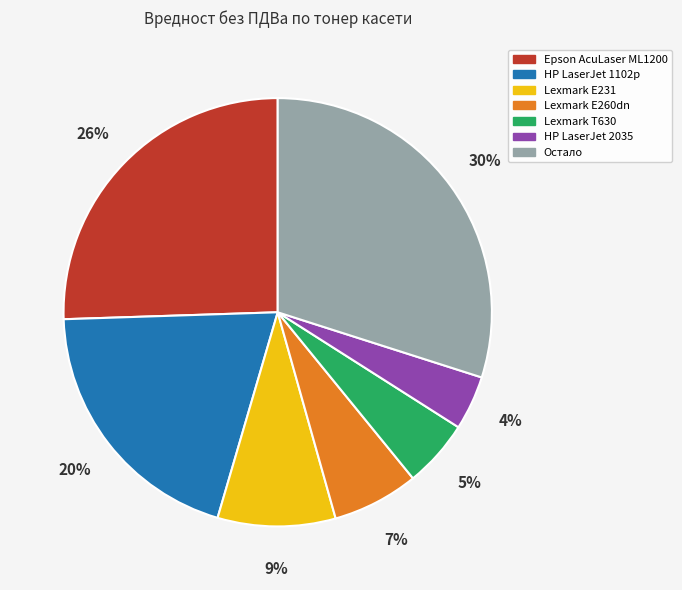

To the nearest percent, what is the difference between the largest and smallest slice percentages?

26%